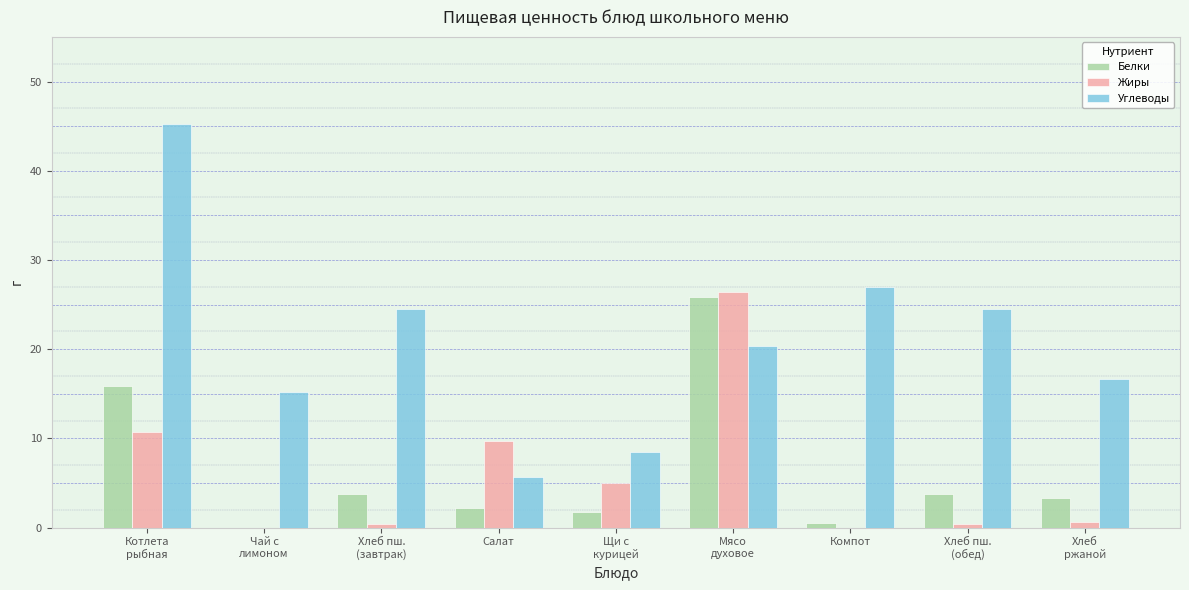

What is the sum of all Белки values?

57.2